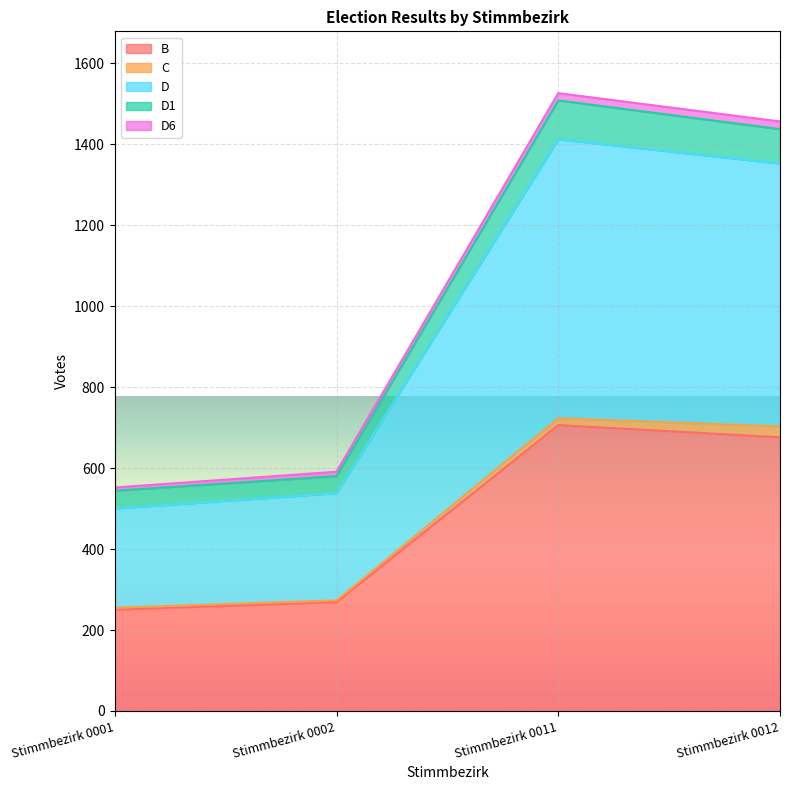

True or false: D1 and D cross at least once.

False